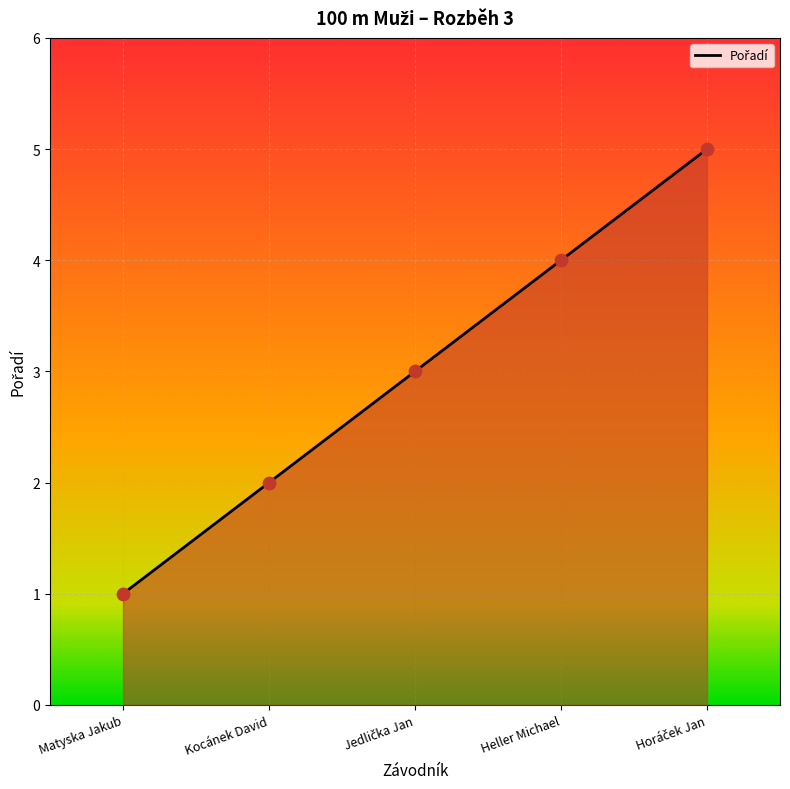

Which has a higher value, Kocánek David or Matyska Jakub?

Kocánek David